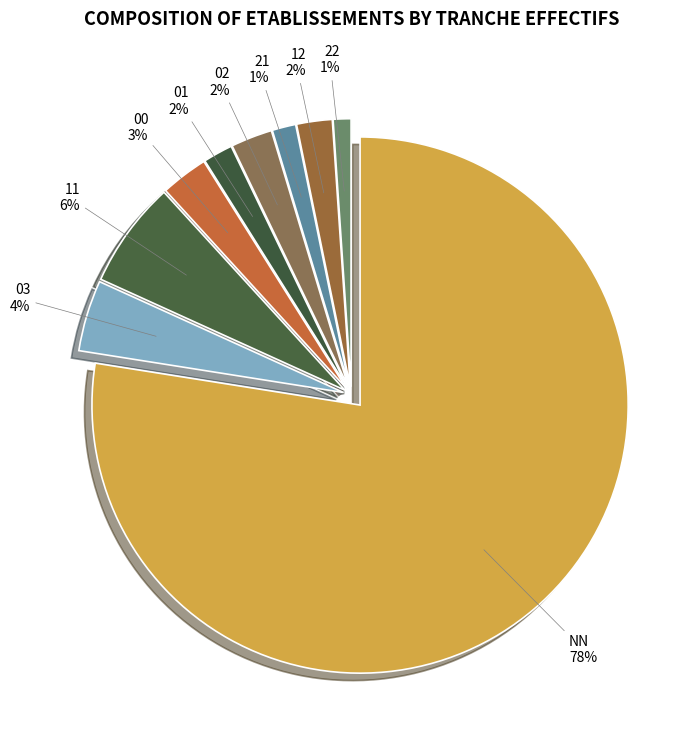

Does NN account for over 50% of the chart?

Yes